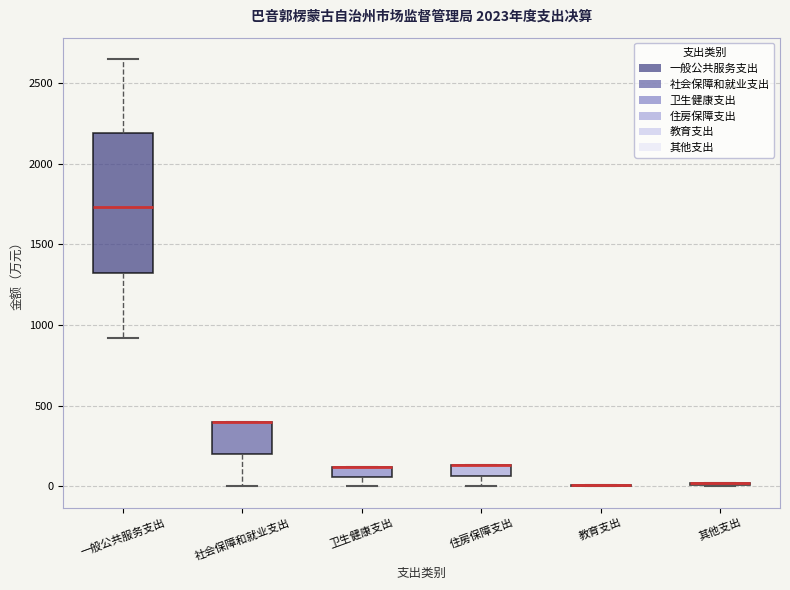

Where is the lower edge of the box for 卫生健康支出 on the y-axis? The values are not printed on the chart, so give them approximately, as read against the axis.

50